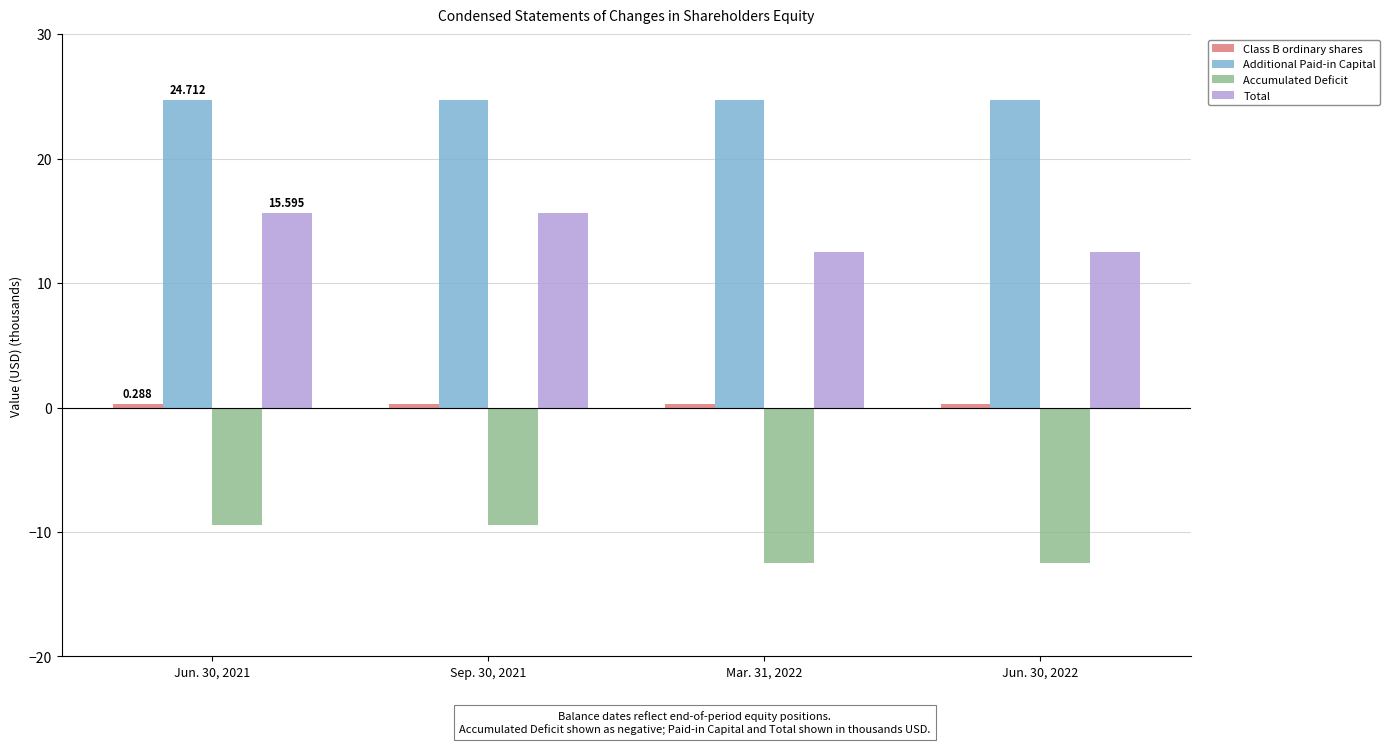

Are the bars horizontal?

No